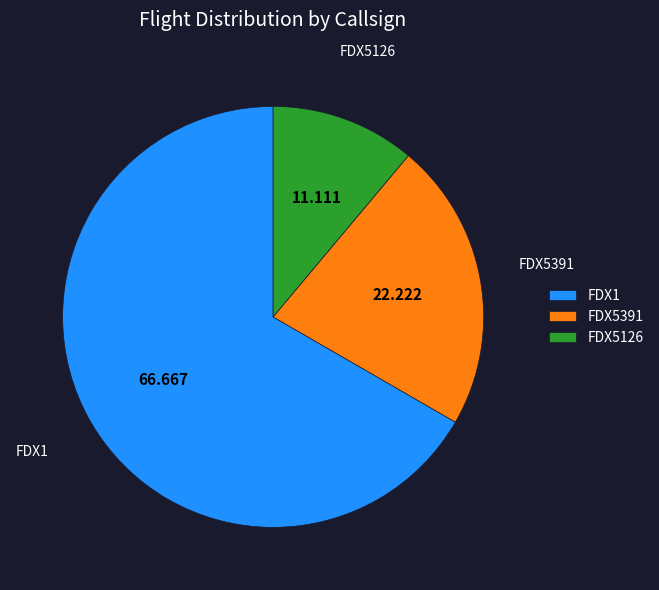

How many slices are in this pie chart?

3